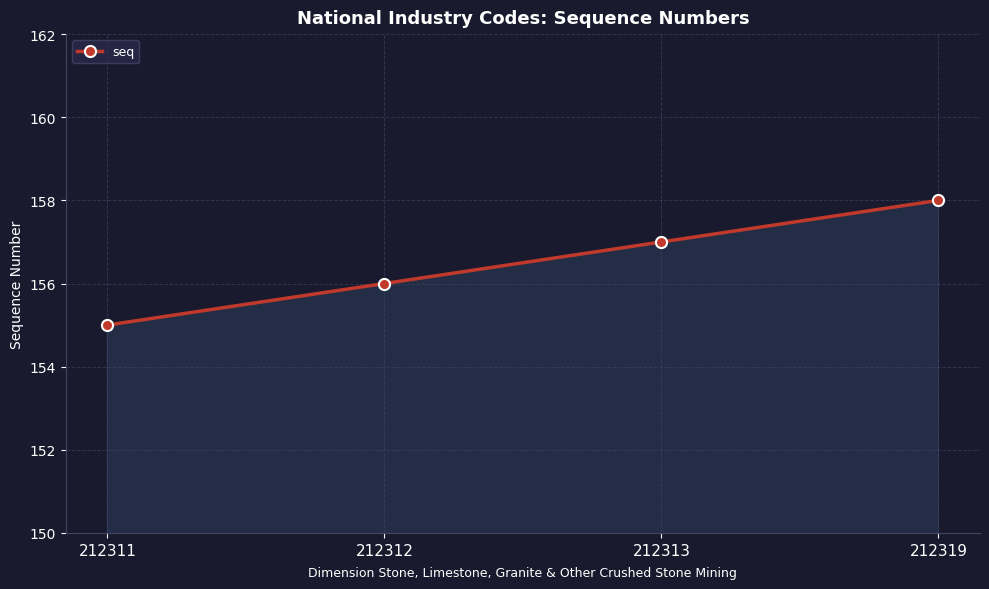

Reading left to right, extract all data points from this chart.

212311=155	212312=156	212313=157	212319=158